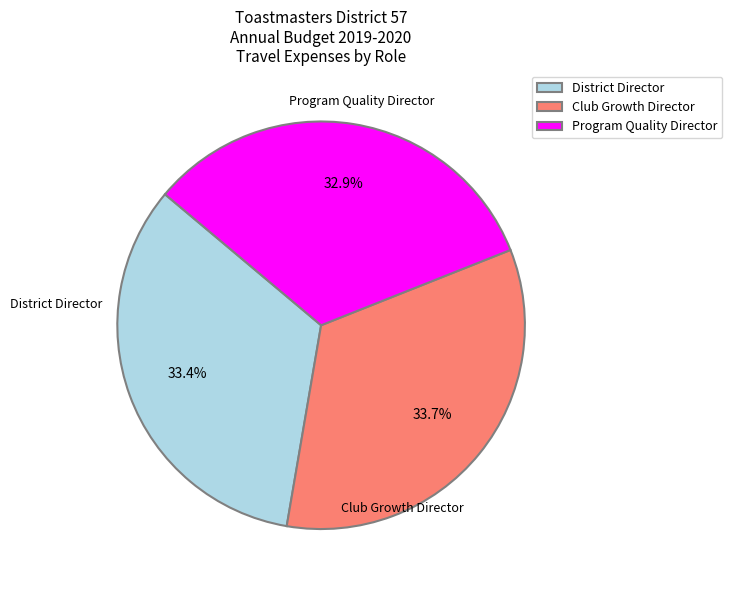

What percentage is NOT represented by Program Quality Director?

67.1%